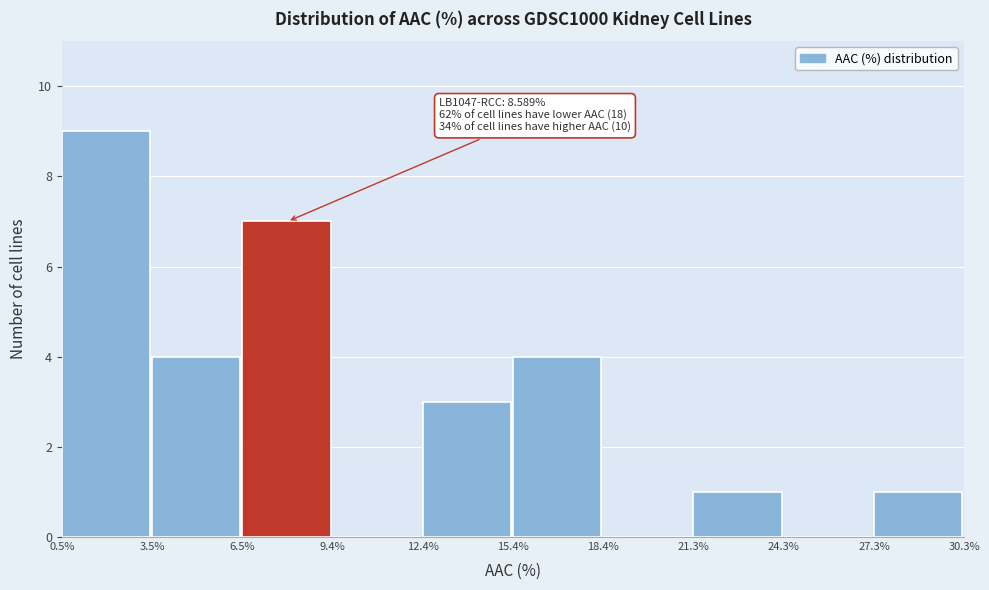

Over which range of the x-axis is the bar tallest?

0.5% to 3.5%